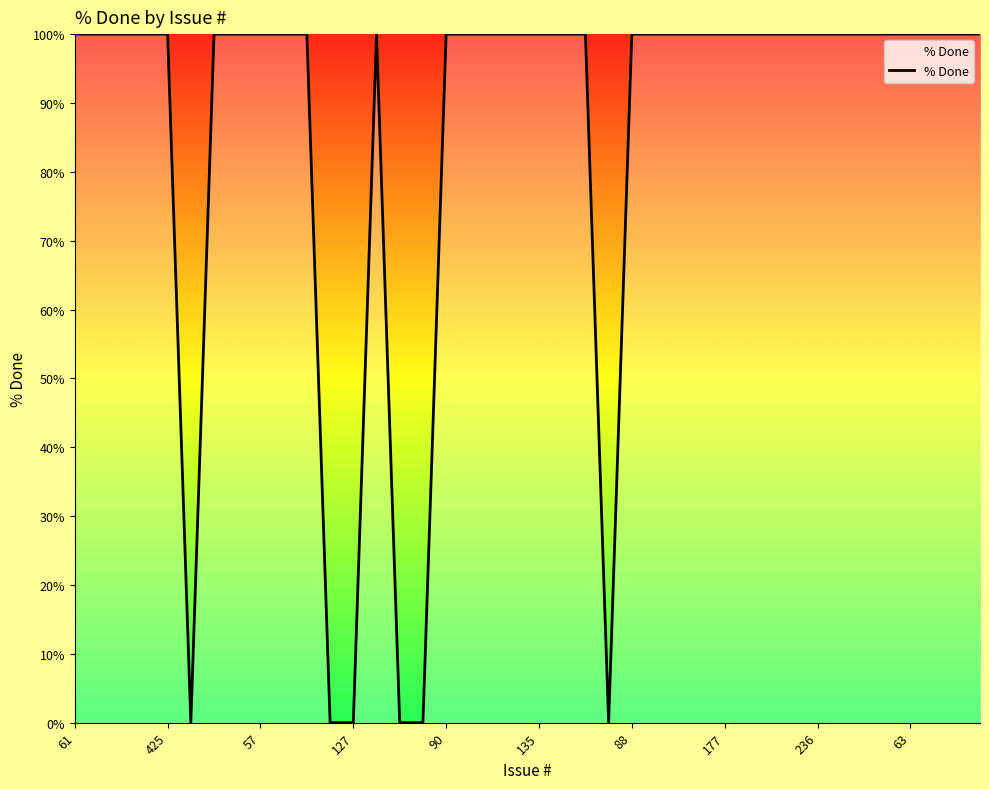

What is the difference between the maximum and minimum values?

100